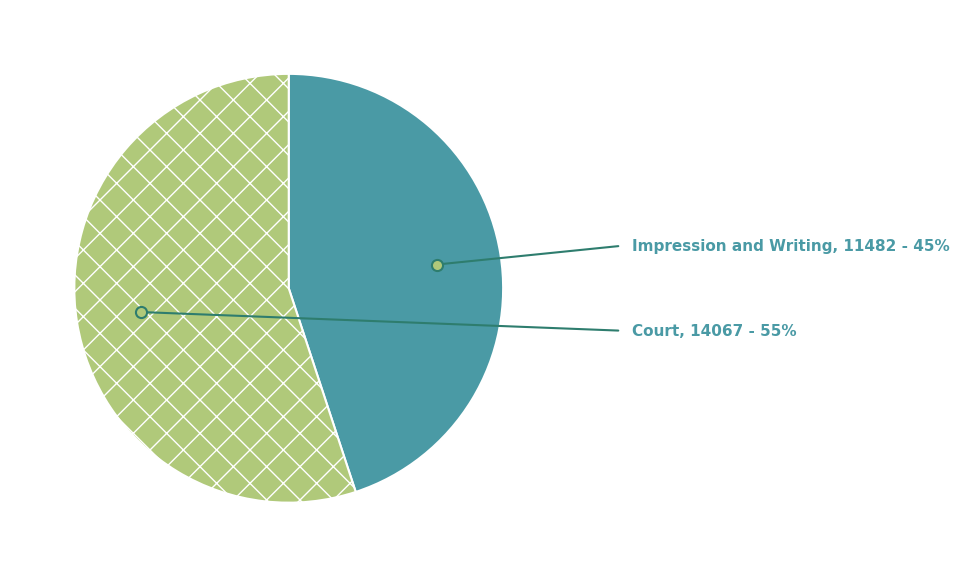

What is the smallest slice in the pie chart?

Impression and Writing